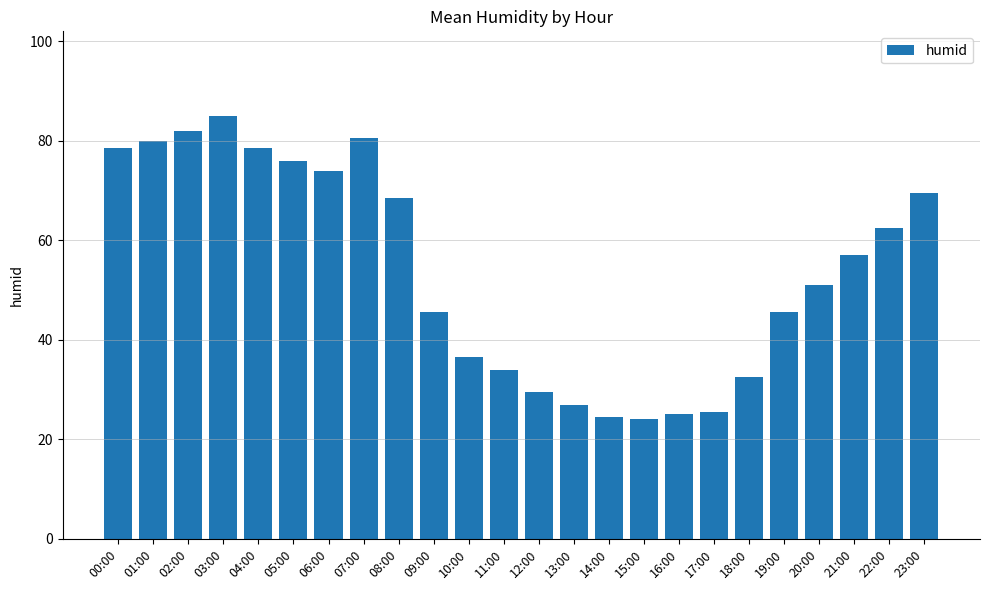

Is it true that the value at 09:00 is 45.5?

True